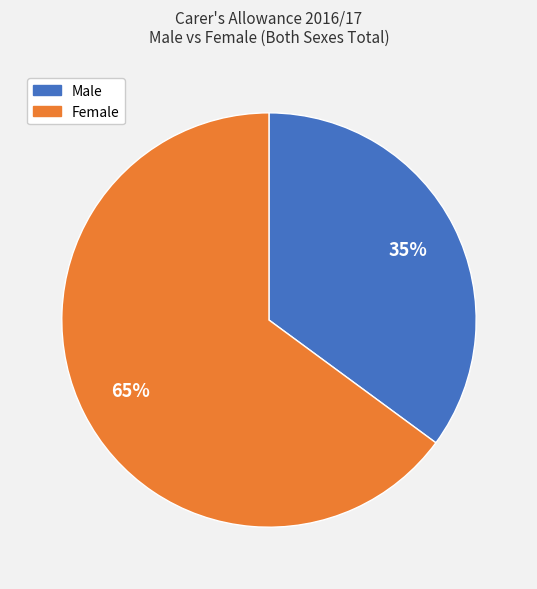

Which has a higher value, Male or Female?

Female